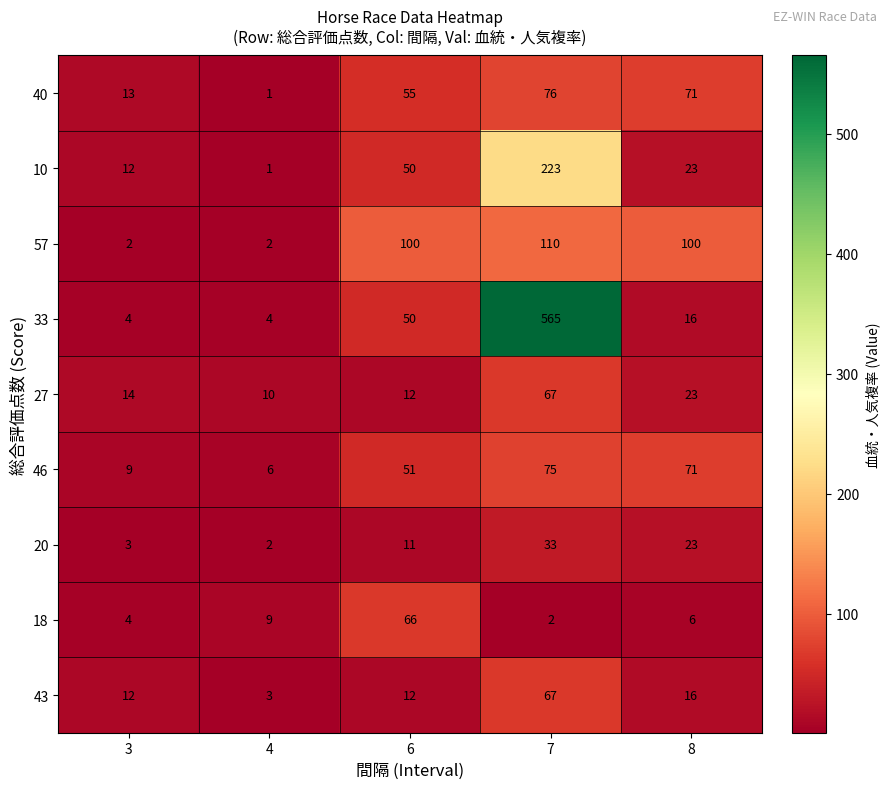

Count the number of categories in the chart.

5